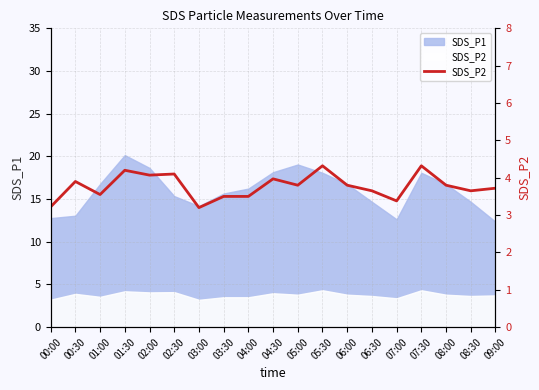

The value at 05:30 is 6.3. True or false?

False